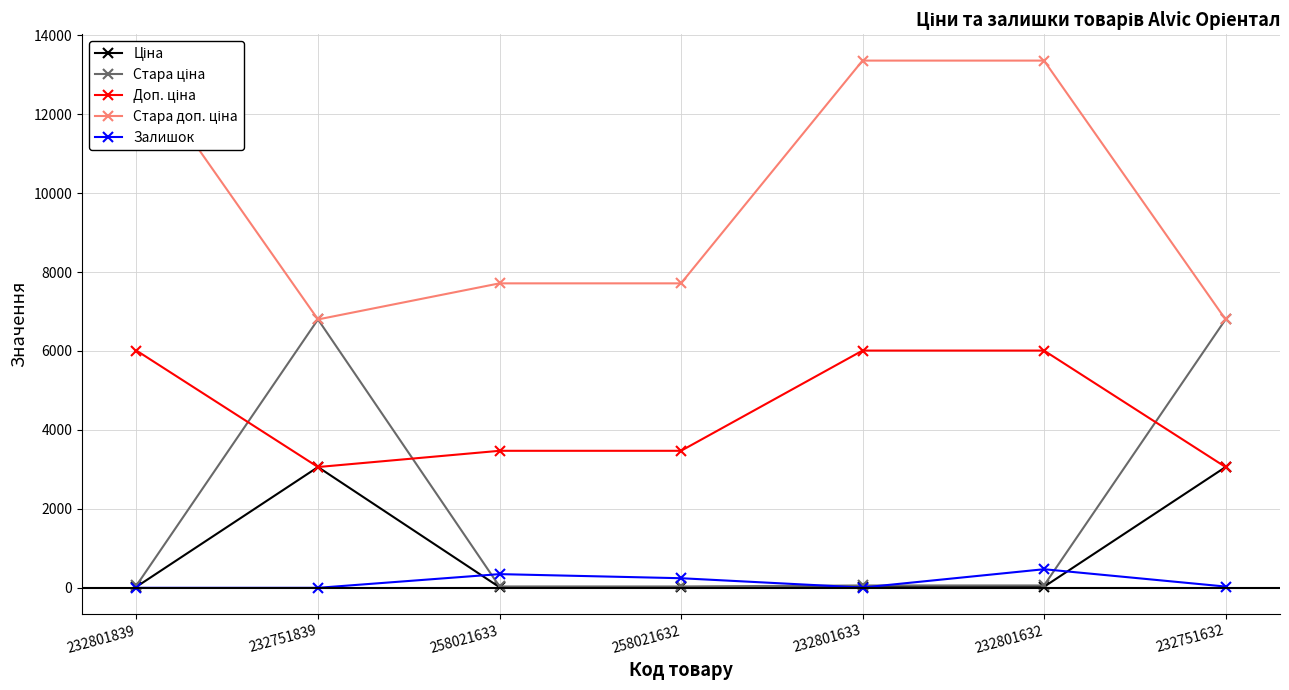

True or false: Стара ціна has a value of 59.4 at 232801839.

True